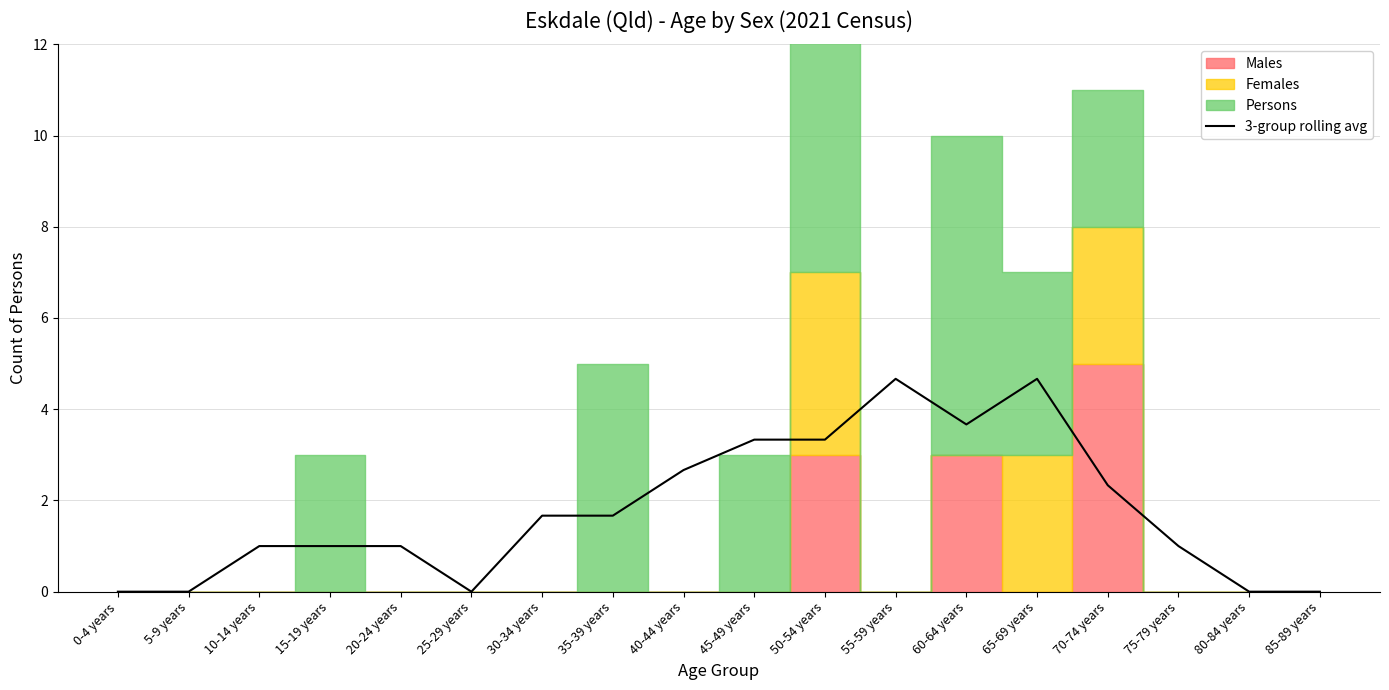

What is the change in value from 60-64 years to 70-74 years?

-1.3